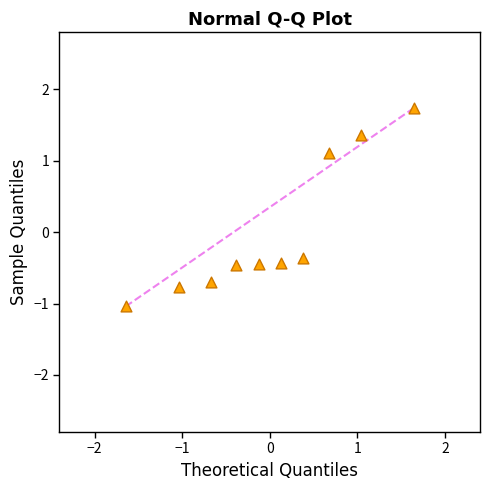

What is the range of X values (max minus min)?

3.3